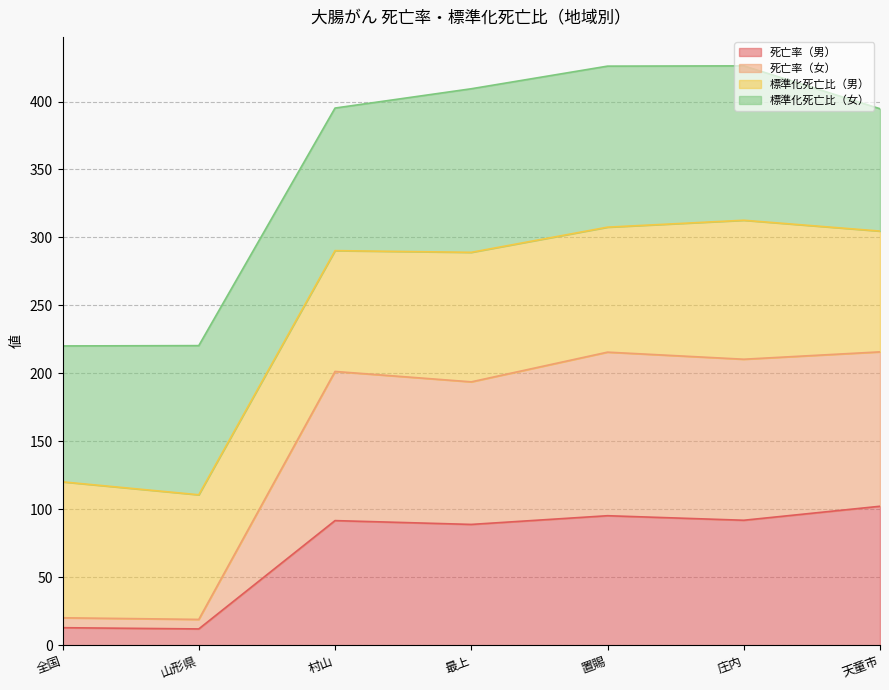

True or false: 死亡率（男） and 死亡率（女） cross at least once.

False